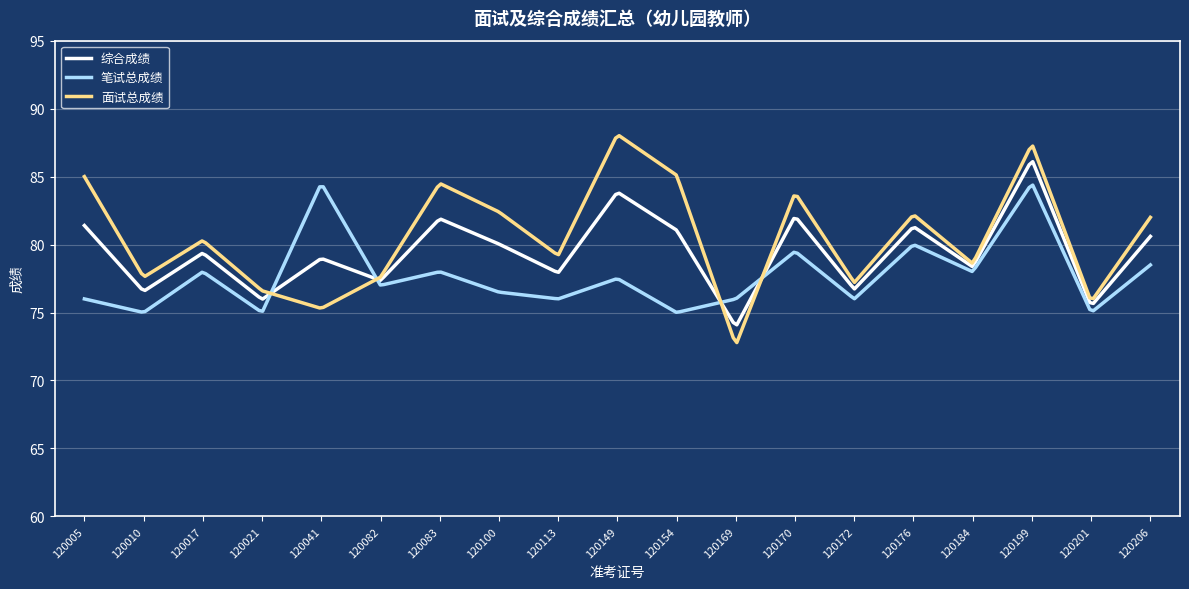

List the series in order of their overall mean, highest first.

面试总成绩, 综合成绩, 笔试总成绩